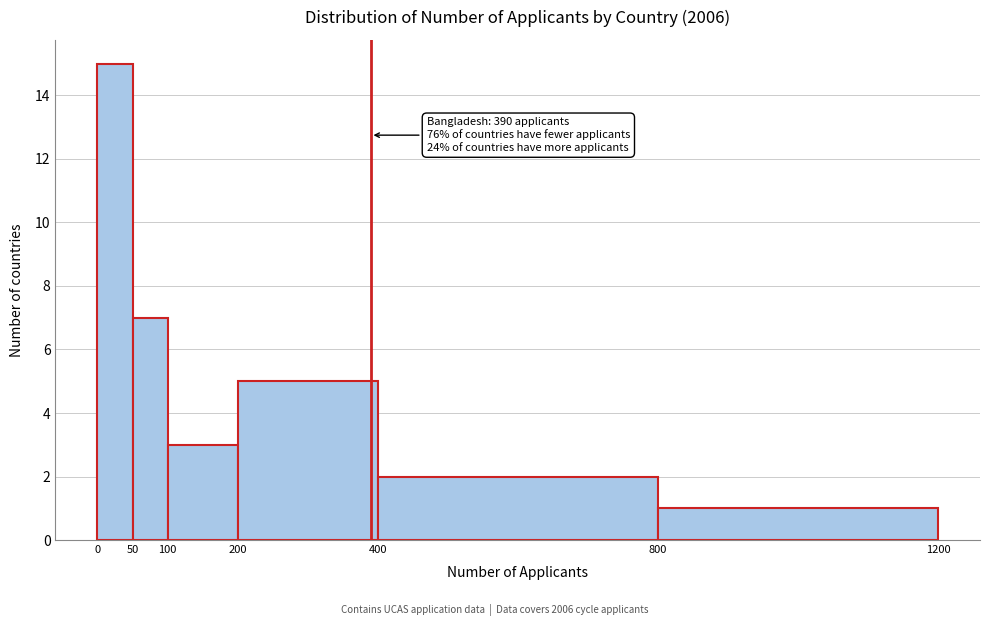

Over which range of the x-axis is the bar tallest?

0 to 50